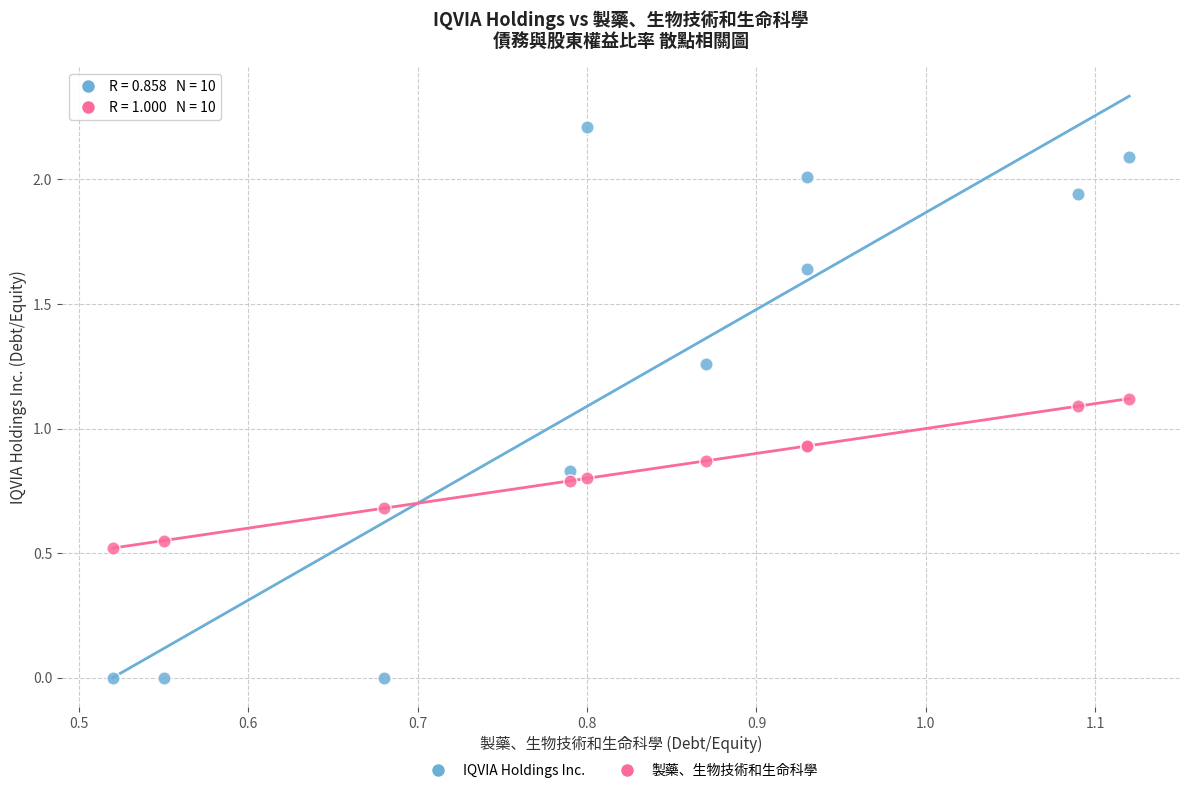

Which series has the largest Y range (max minus min)?

IQVIA Holdings Inc.